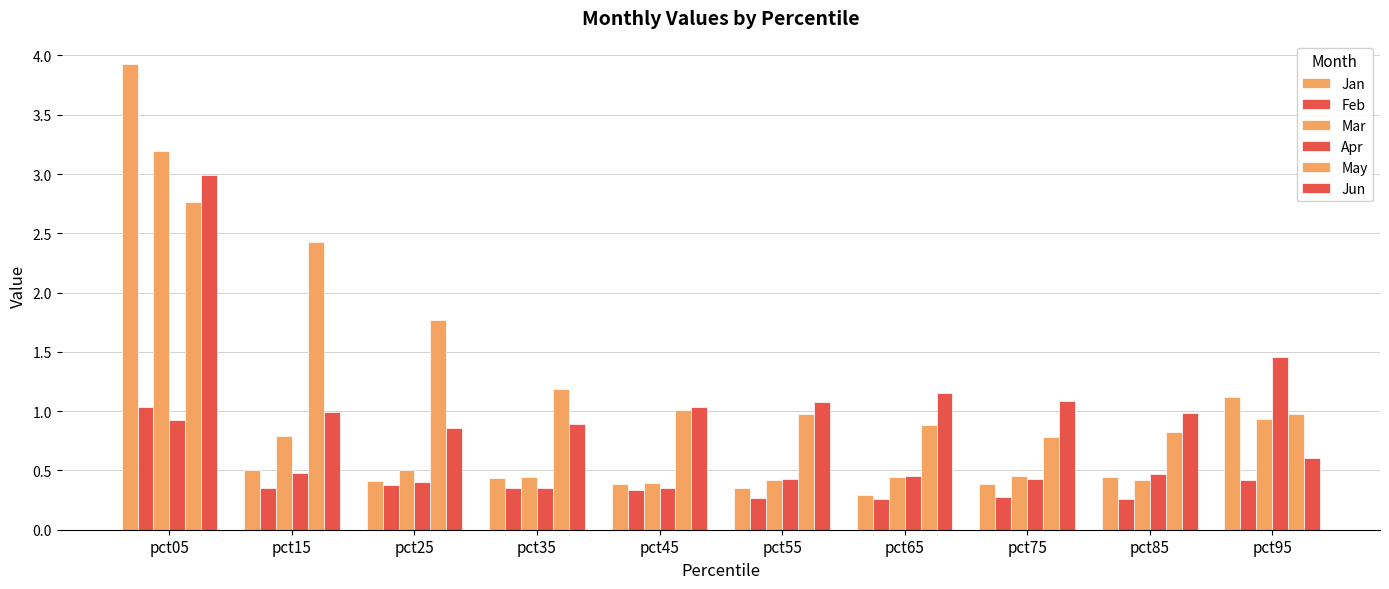

What is the difference between the highest and lowest values at pct95?

1.0